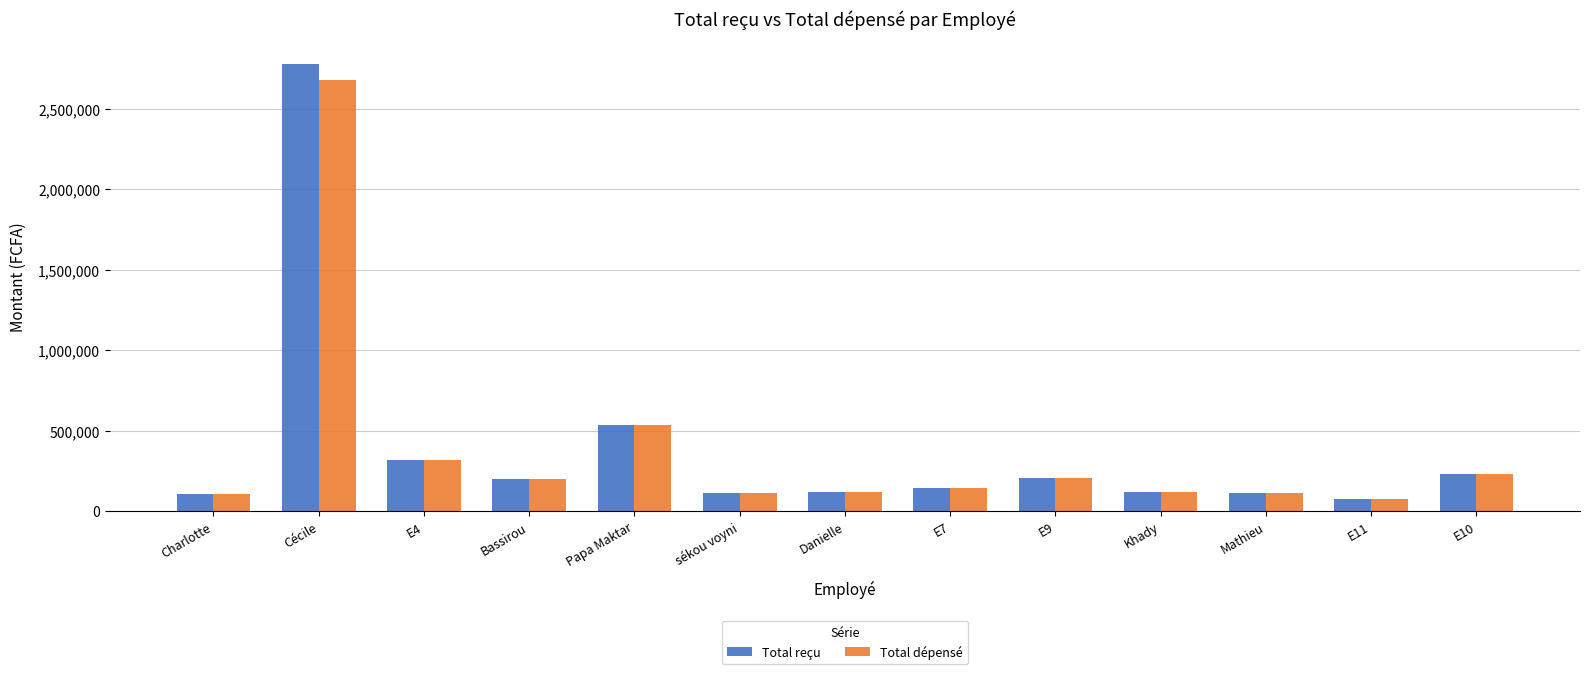

Which category has the lowest value in the Total dépensé series?

E11